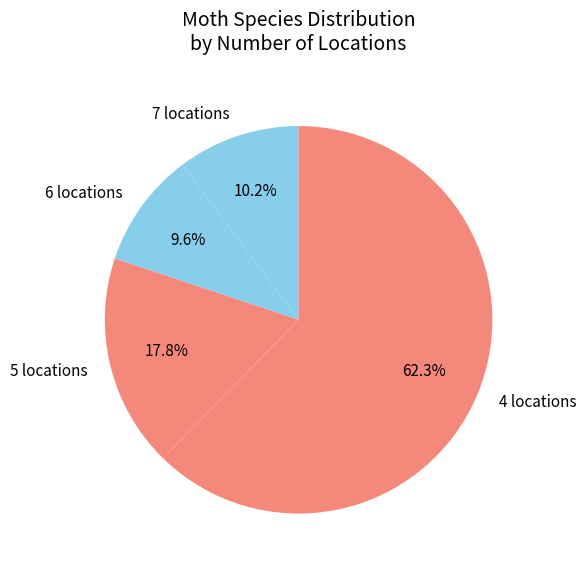

Is there a majority slice in this chart?

Yes